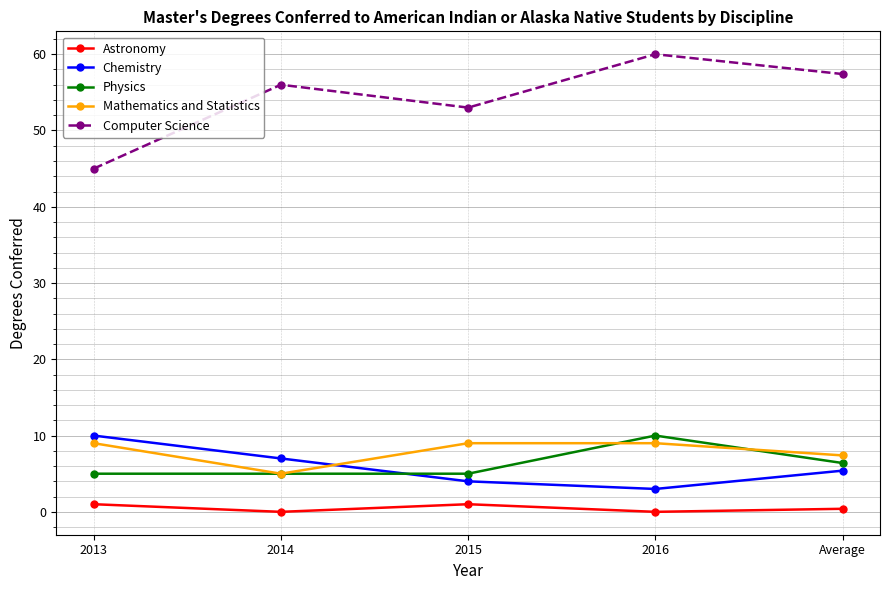

What position from the right is 2013?

5